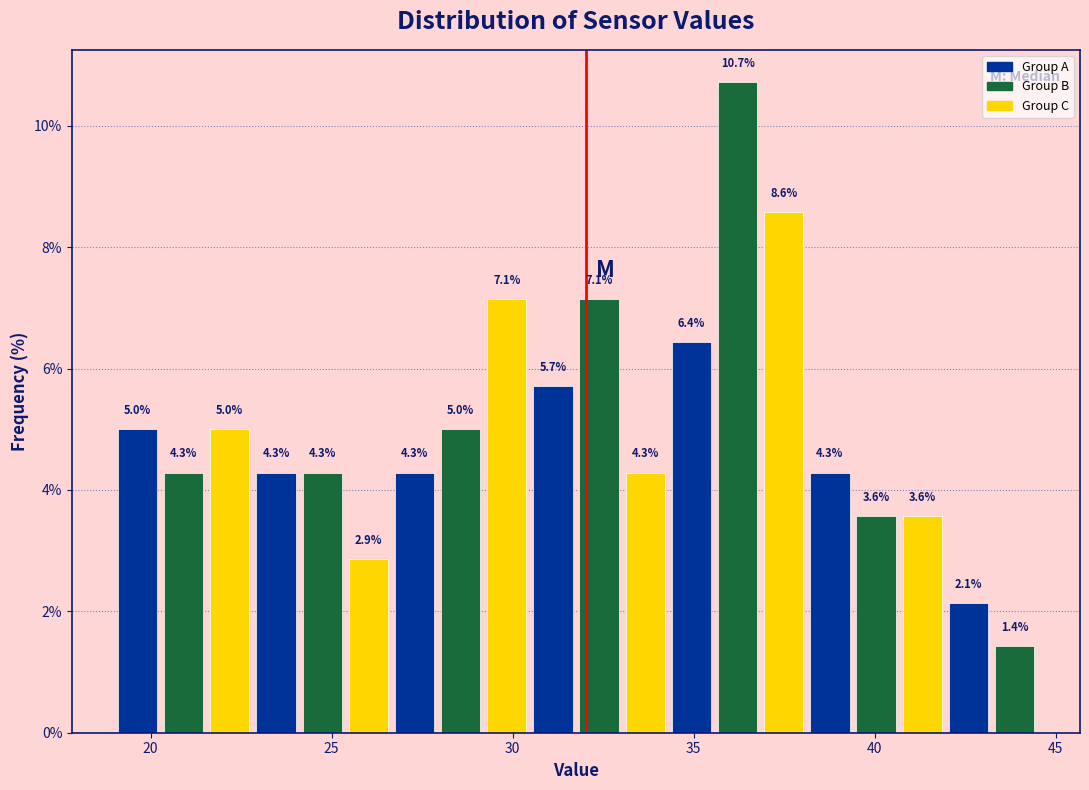

Read against the x-axis, roughly where is the centre of the tallest bar?

36.0